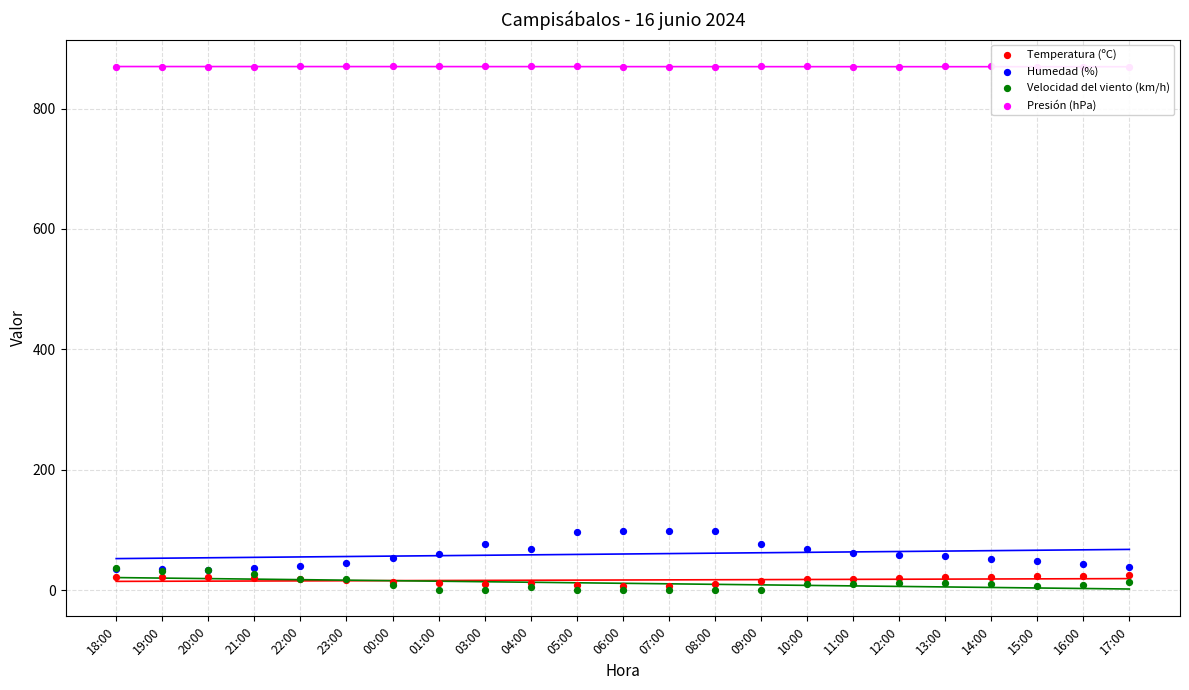

Which series has the largest total across all categories?

Presión (hPa)